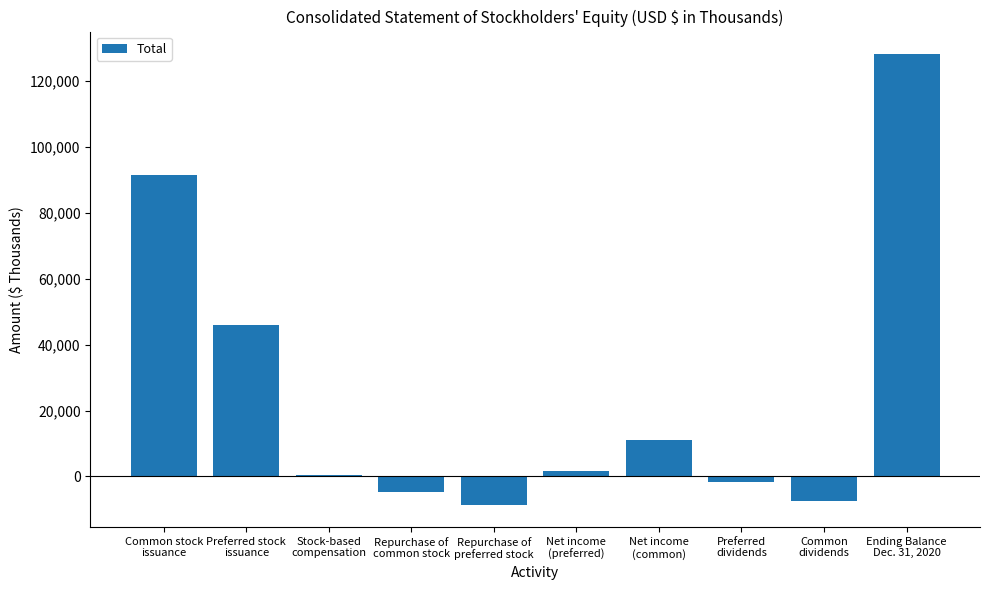

Where is the data nearest to the value 59836?

Preferred stock
issuance